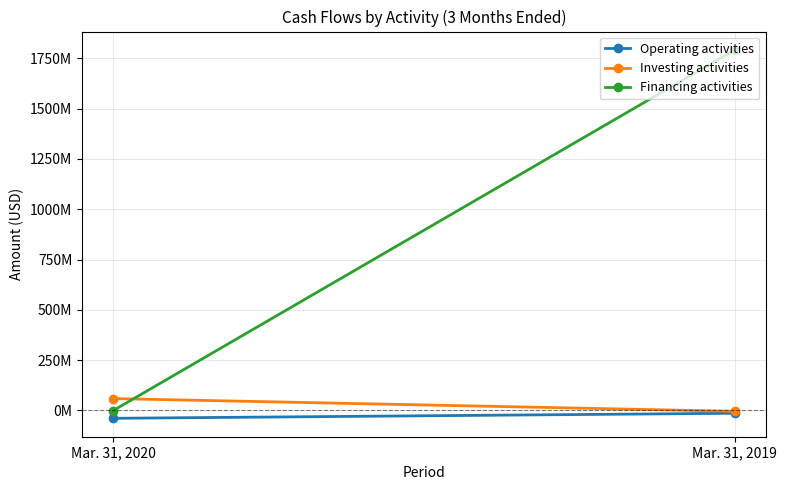

What is the difference between the Investing activities values at Mar. 31, 2020 and Mar. 31, 2019?

63269000